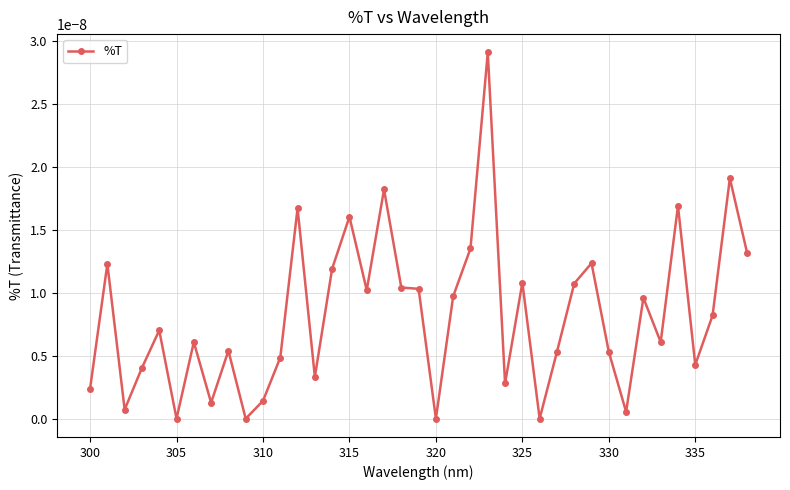

True or false: the data has more than 1 interior local peaks.

True